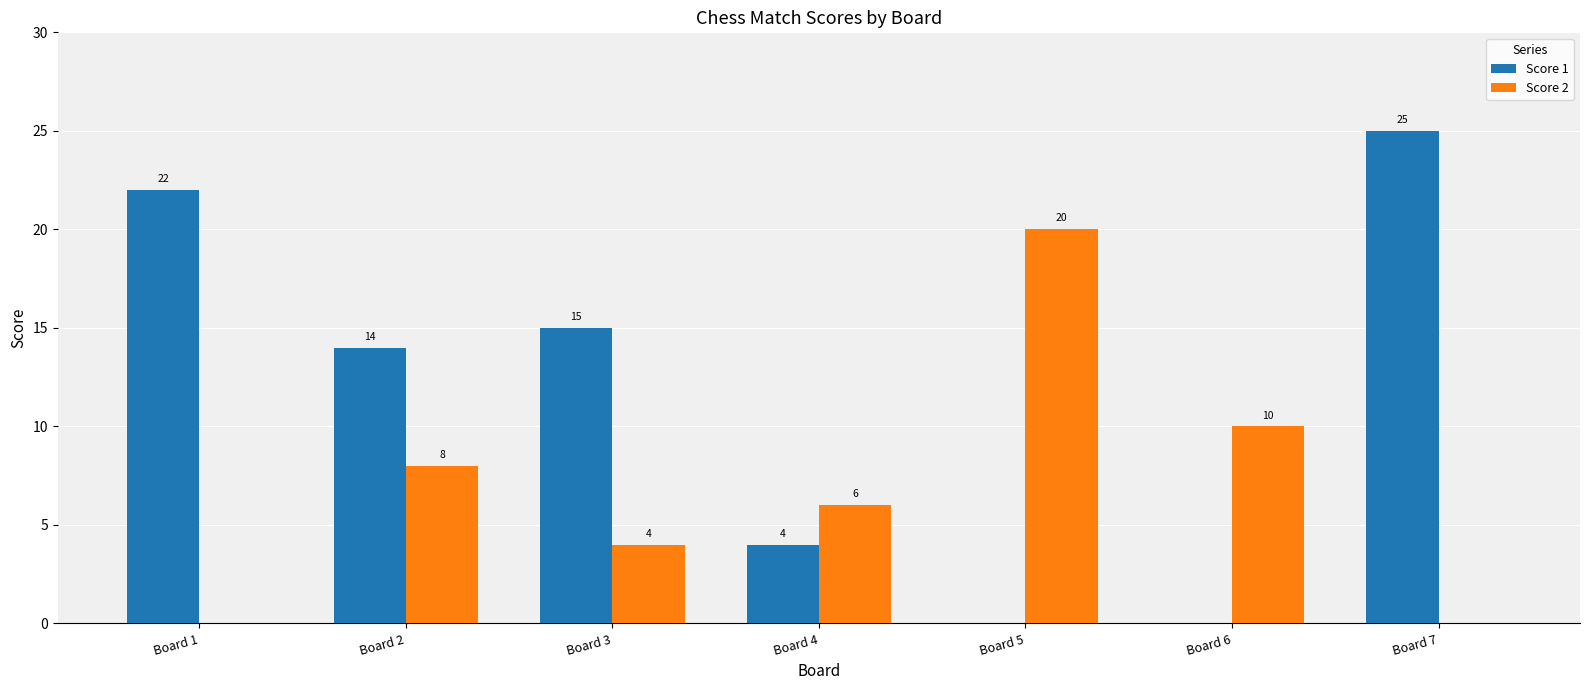

Where is Score 1 nearest to the value 12?

Board 2